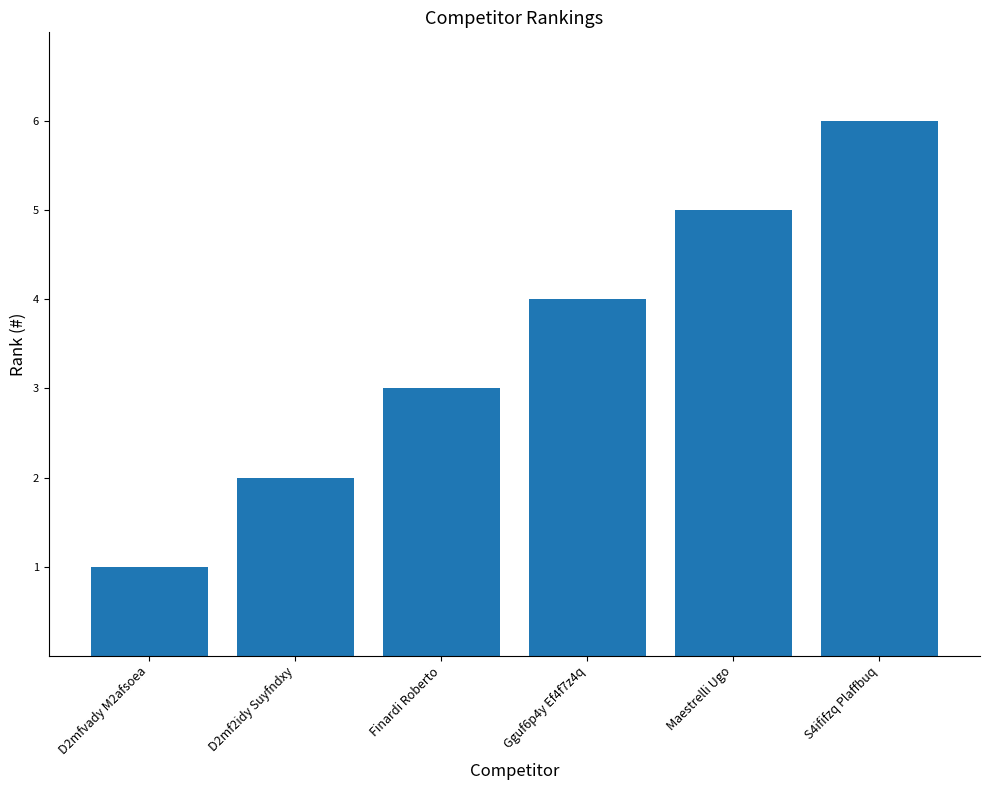

Does the chart contain stacked bars?

No